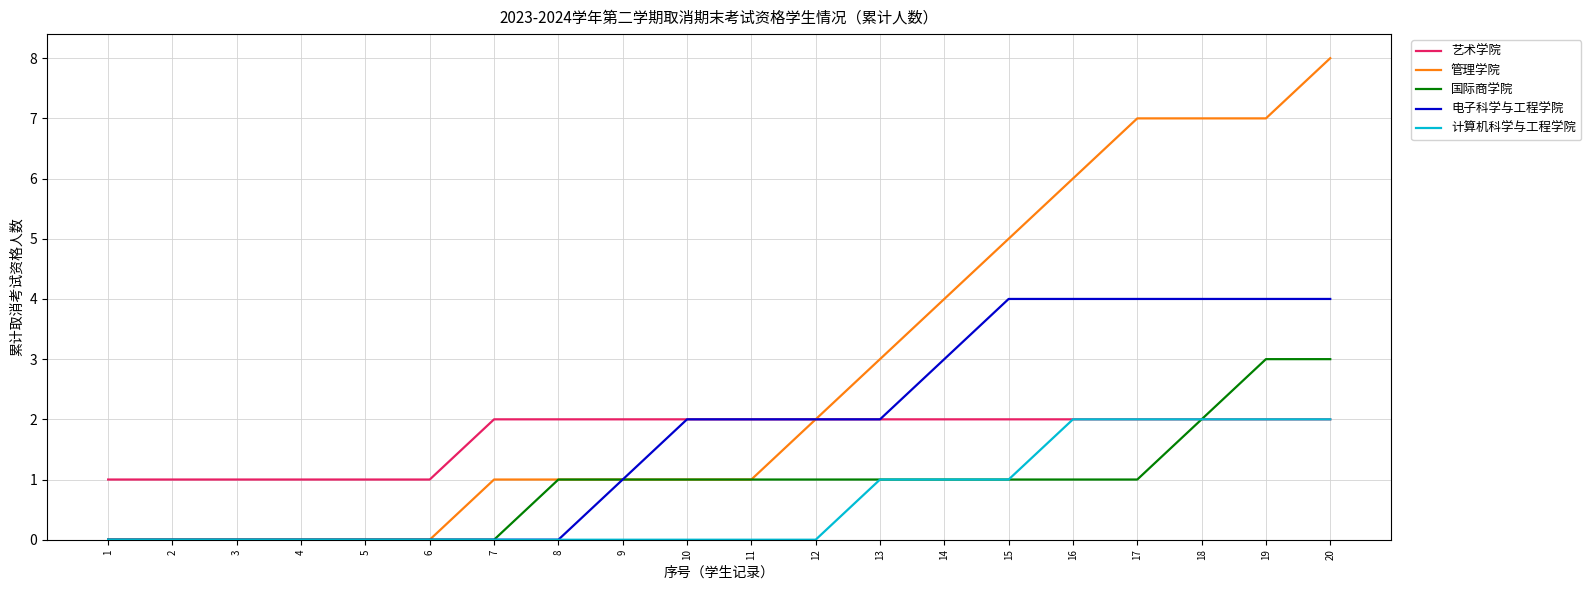

Is the value of 管理学院 at 14 greater than the value of 国际商学院 at 10?

Yes